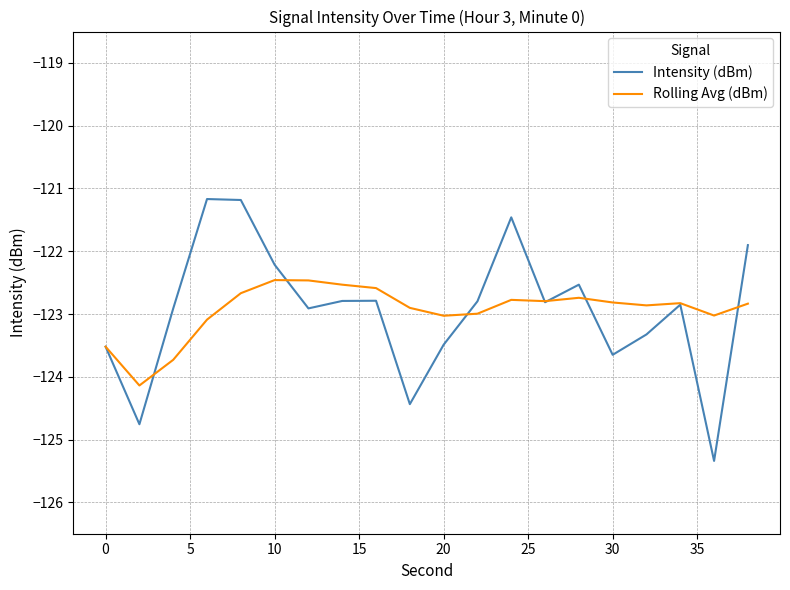

After their last crossing, which series has the higher values: Rolling Avg (dBm) or Intensity (dBm)?

Intensity (dBm)